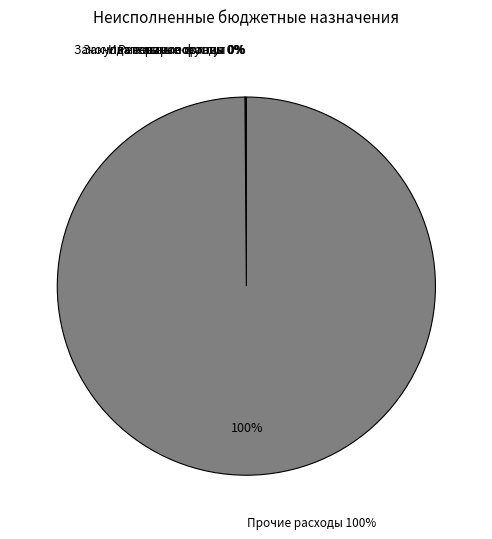

Which has a higher value, Резервные фонды or Обеспечение проведения выборов?

Резервные фонды